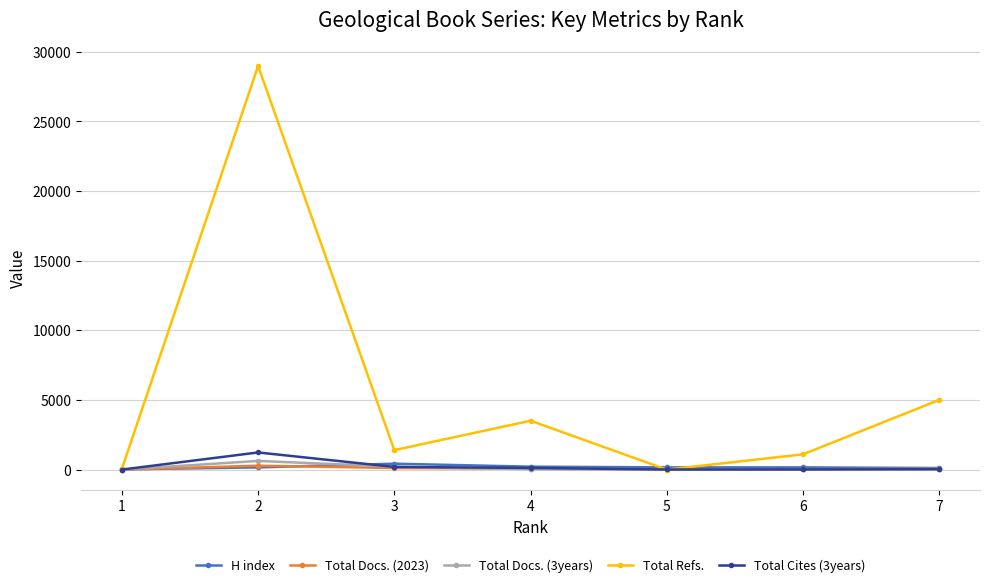

In Total Refs., how many points are lower than both neighbors (excluding endpoints)?

2